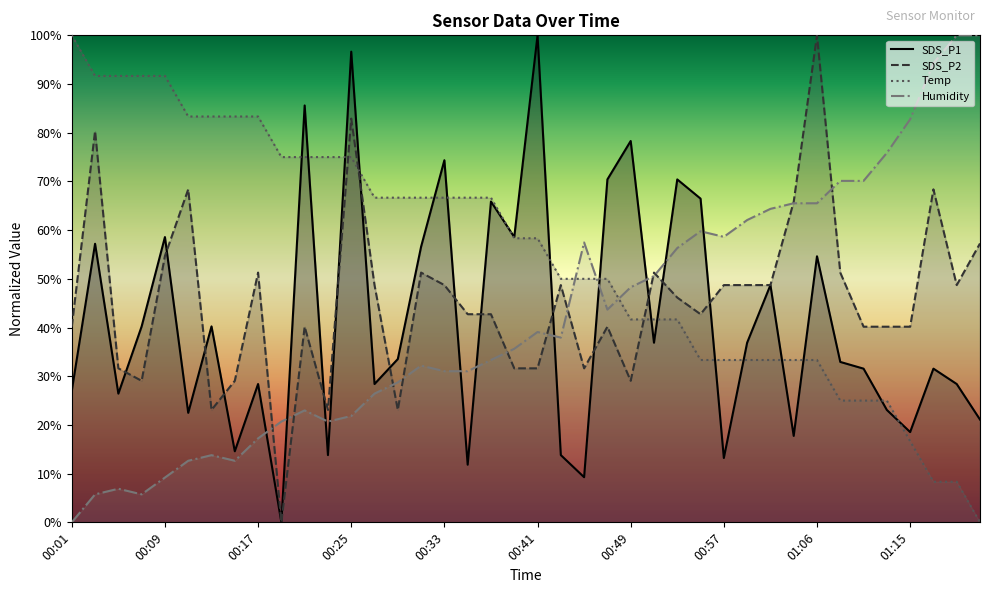

At how many categories does at least one series exceed 27?

40